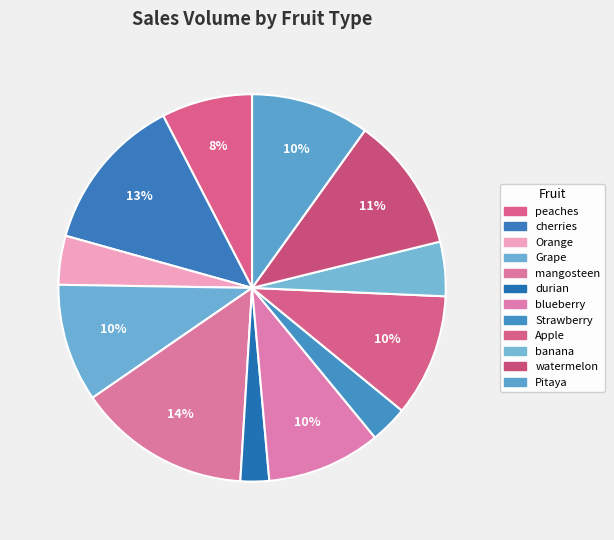

To the nearest percent, what is the average slice percentage?

8%